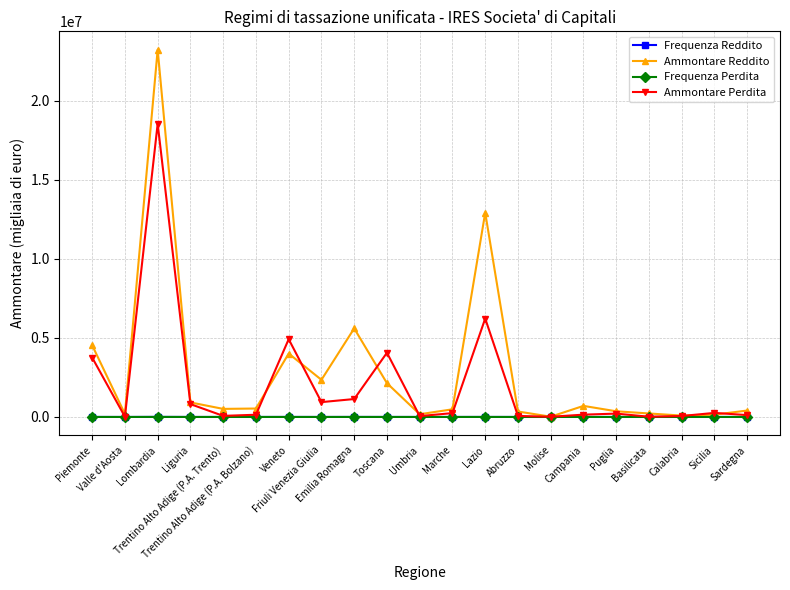

True or false: Frequenza Reddito has more than 0 points higher than both neighbors.

True